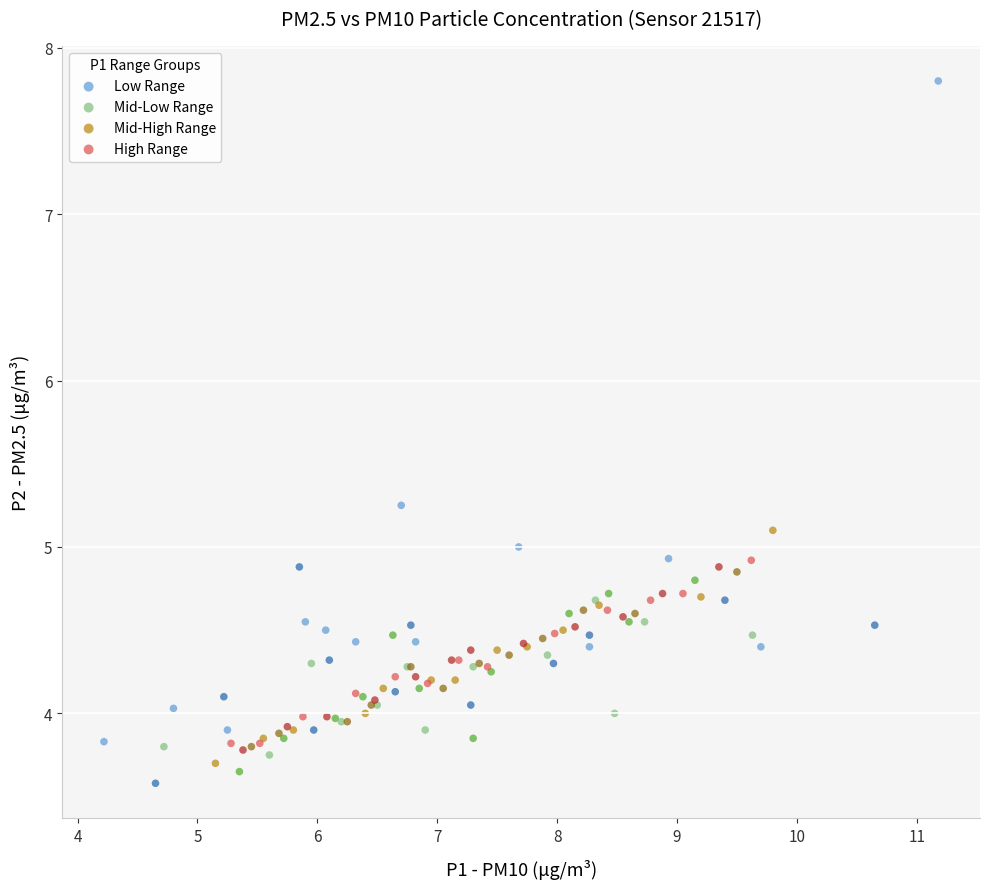

Which series contains the lowest Y value?

Low Range